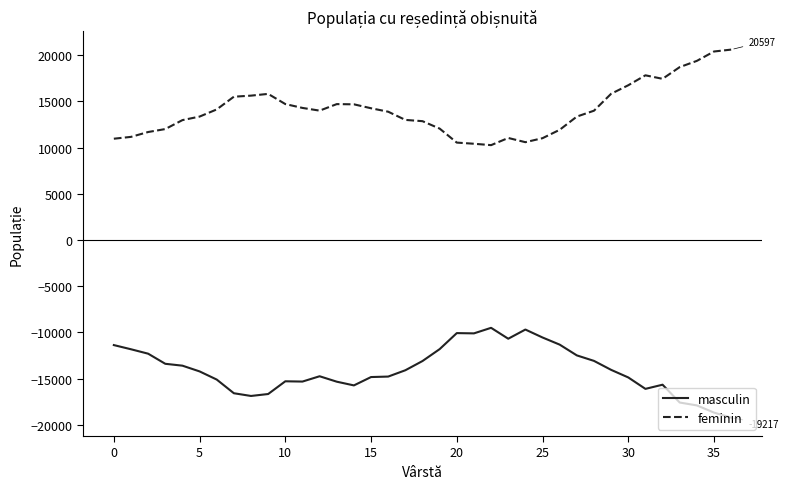

True or false: masculin and feminin cross at least once.

False